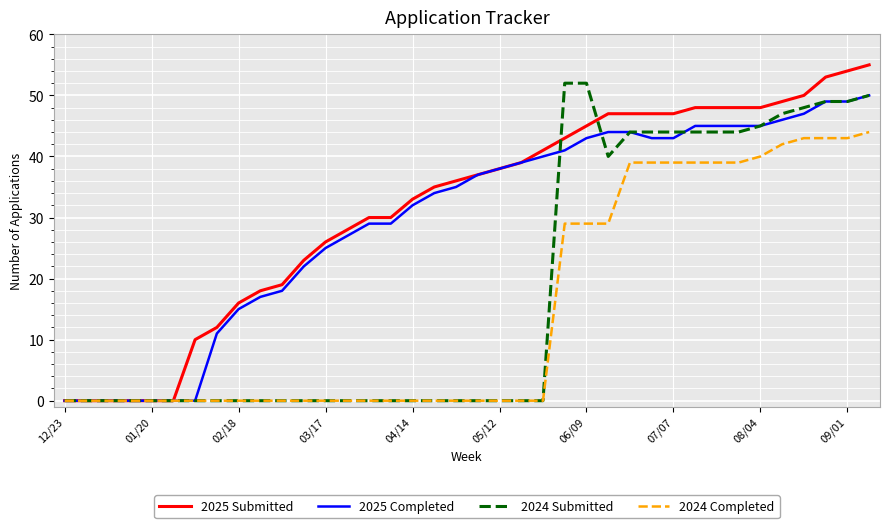

Which series has the widest spread of values?

2025 Submitted